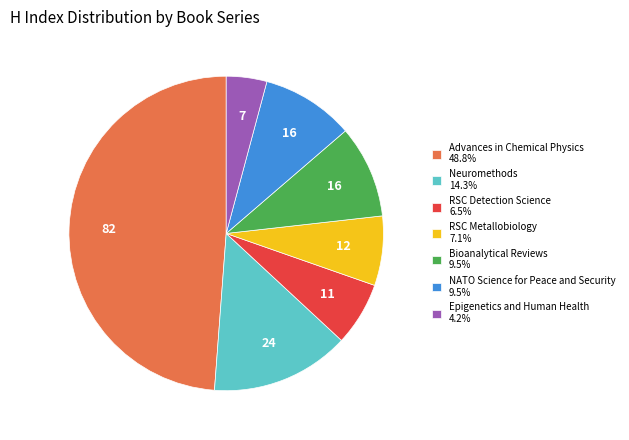

How many segments does this pie chart have?

7